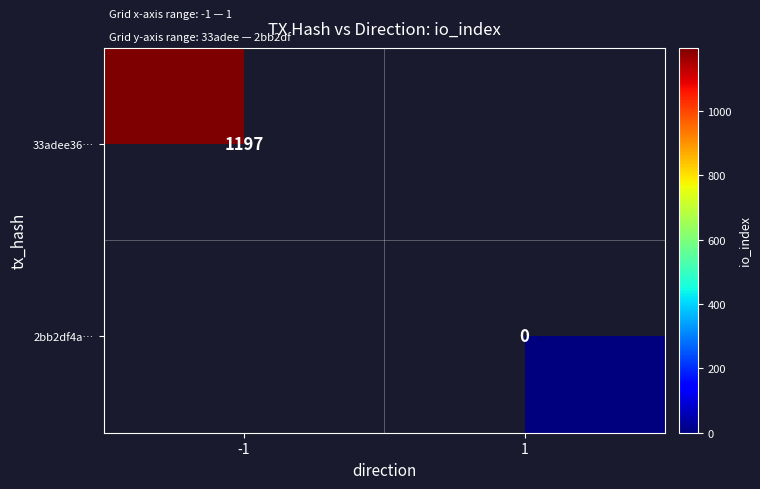

The value of 33adee36… at -1 is 2120. True or false?

False